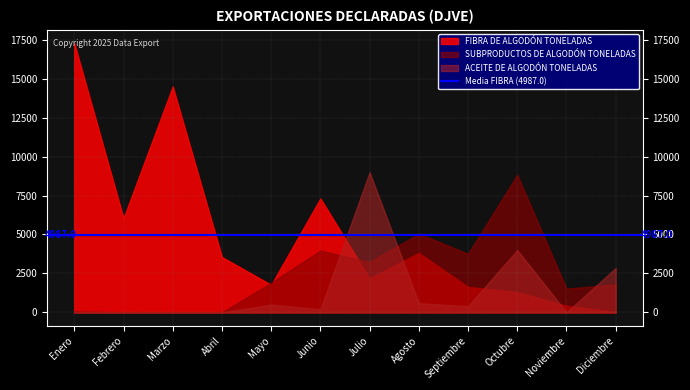

List the labels in order of FIBRA DE ALGODÓN TONELADAS value, smallest first.

Diciembre, Noviembre, Octubre, Septiembre, Mayo, Julio, Abril, Agosto, Febrero, Junio, Marzo, Enero